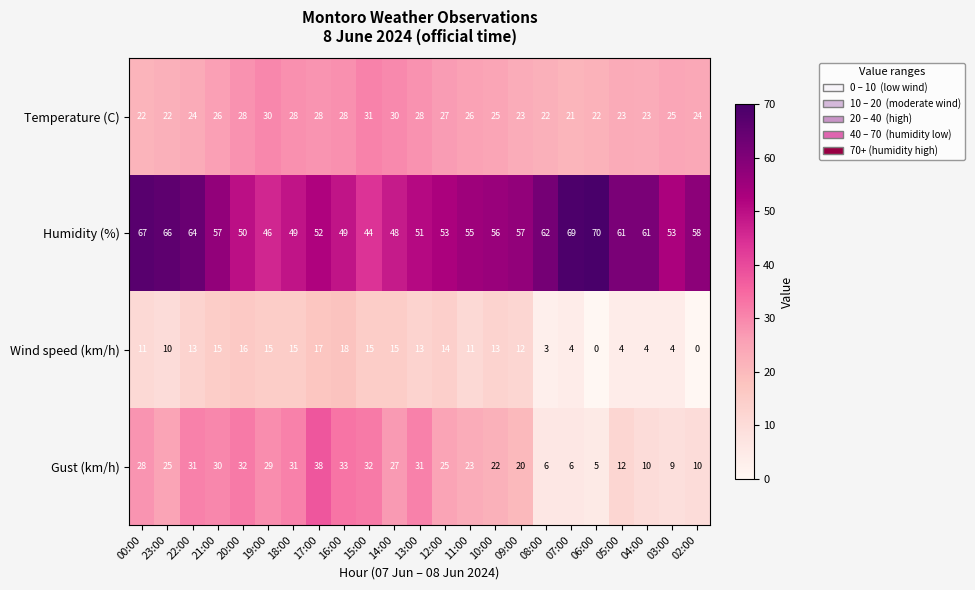

Which series has the largest range (max minus min)?

Gust (km/h)